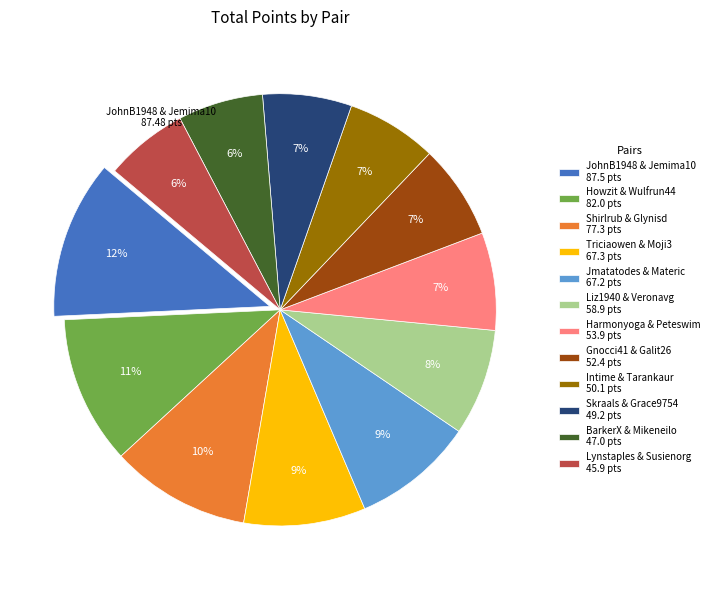

Does Lynstaples & Susienorg represent more than half of the total?

No